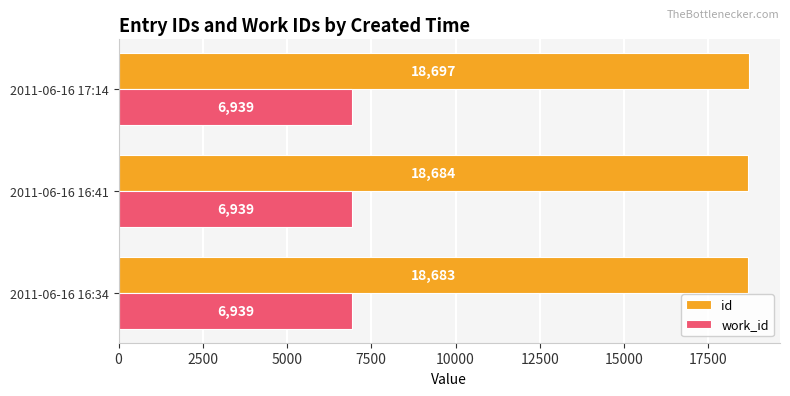

What is the spread (max minus min) of values at 2011-06-16 16:41?

11745